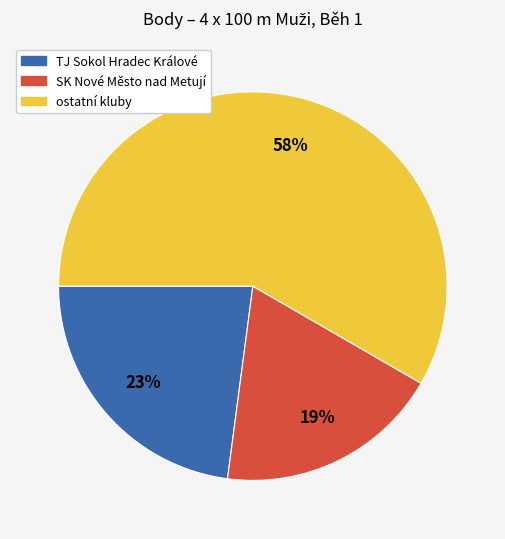

Does any single category account for the majority?

Yes